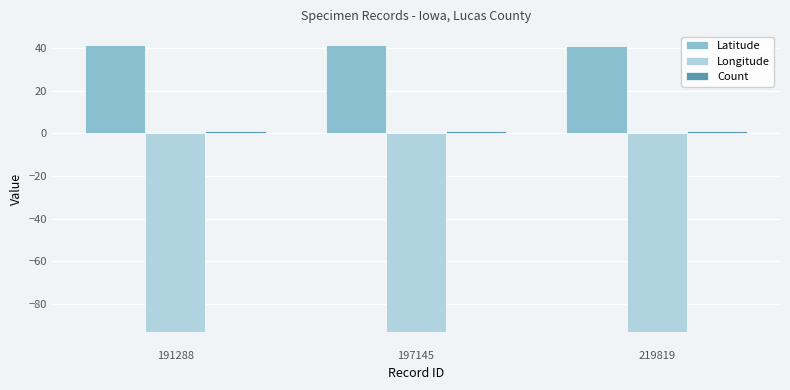

Which series has the largest total across all categories?

Latitude